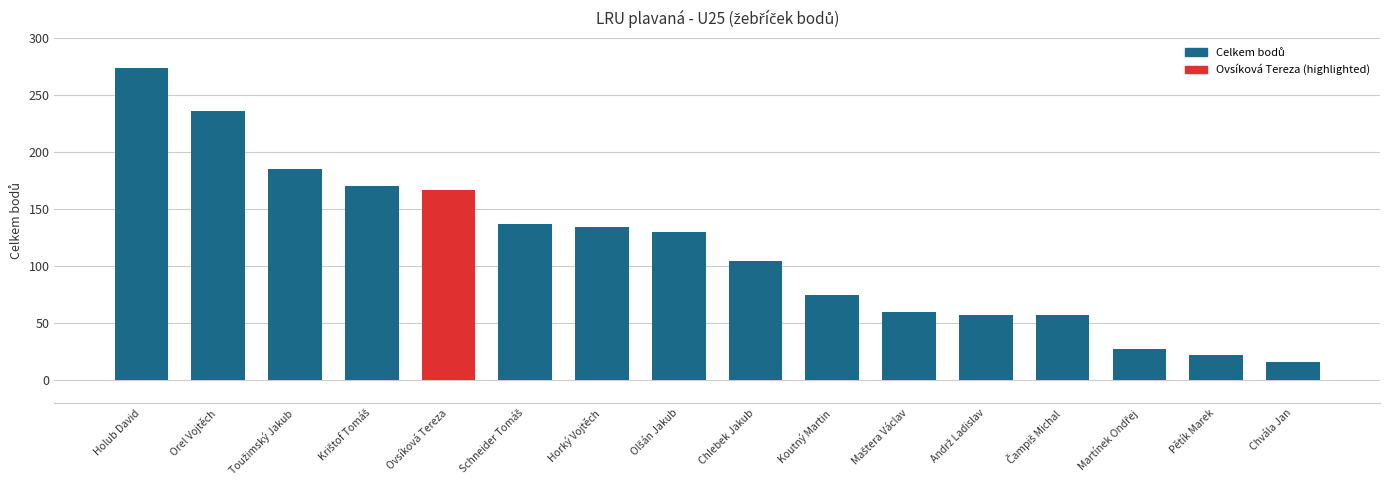

How many series are shown in this chart?

1